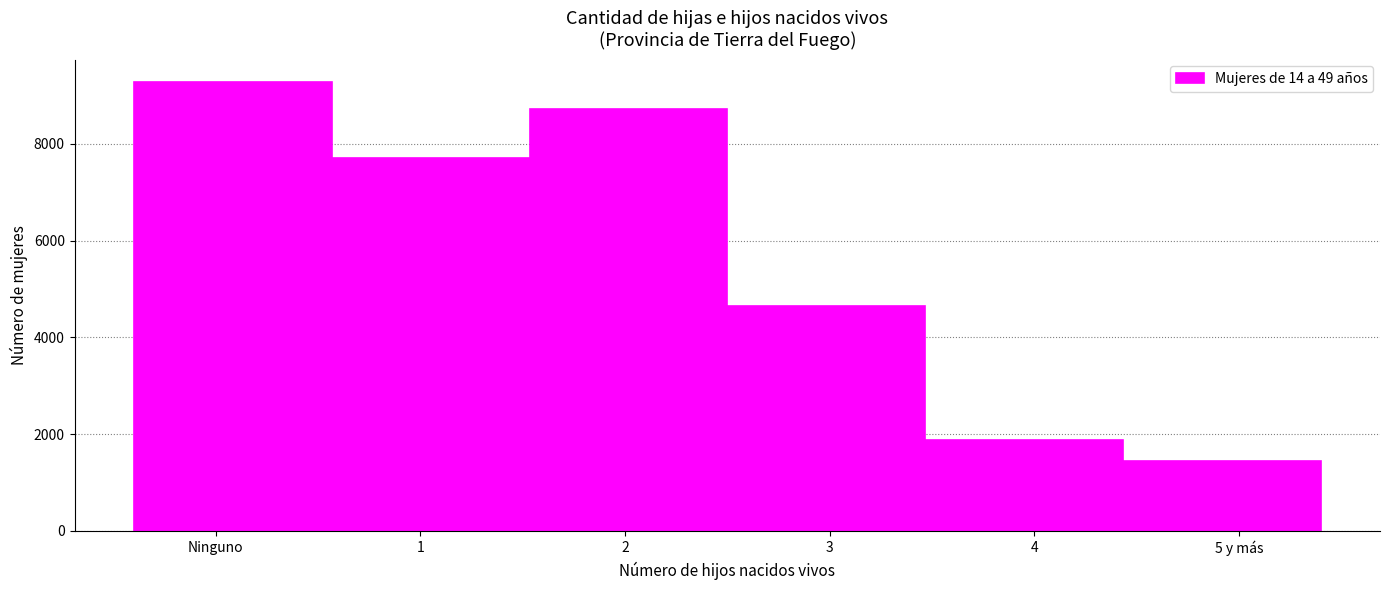

Reading right to left, transcribe all the data shown in this chart.

1439	1880	4653	8728	7707	9282